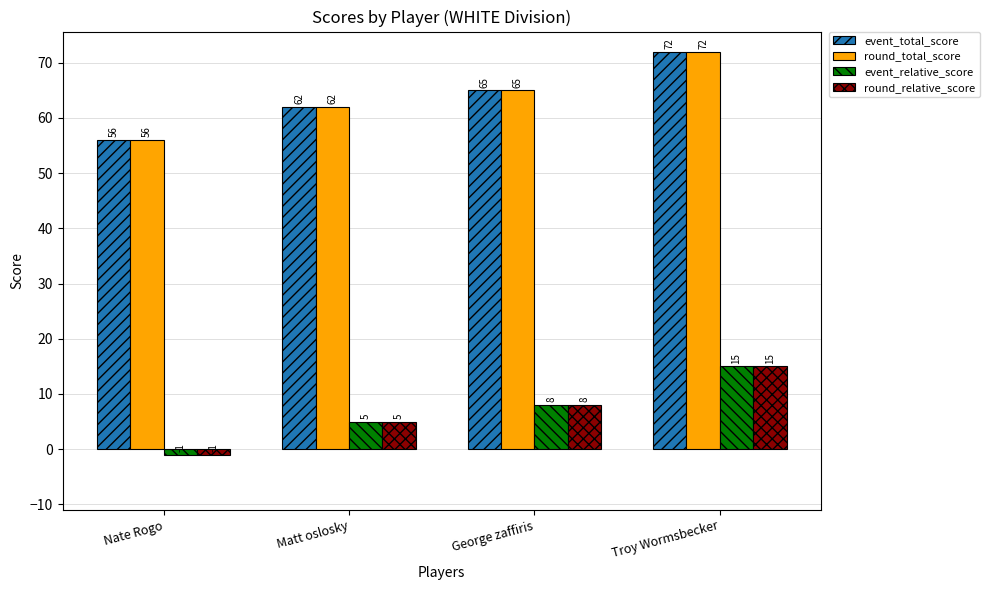

How many groups of bars are there?

4